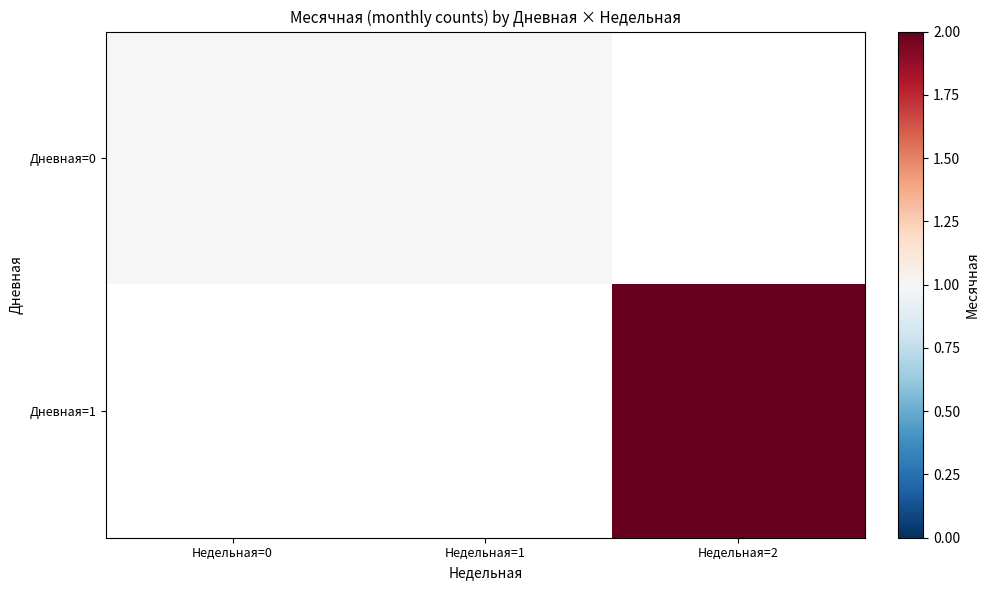

How many data points does each series have?

3